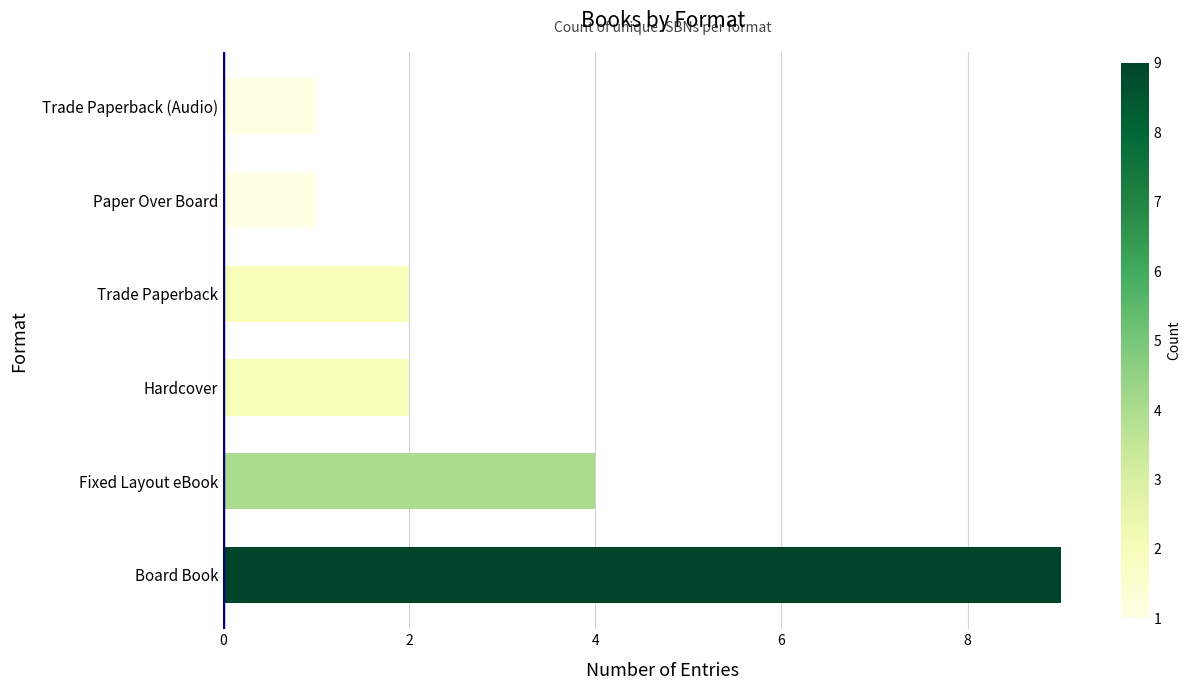

Between Fixed Layout eBook and Hardcover, which is larger?

Fixed Layout eBook